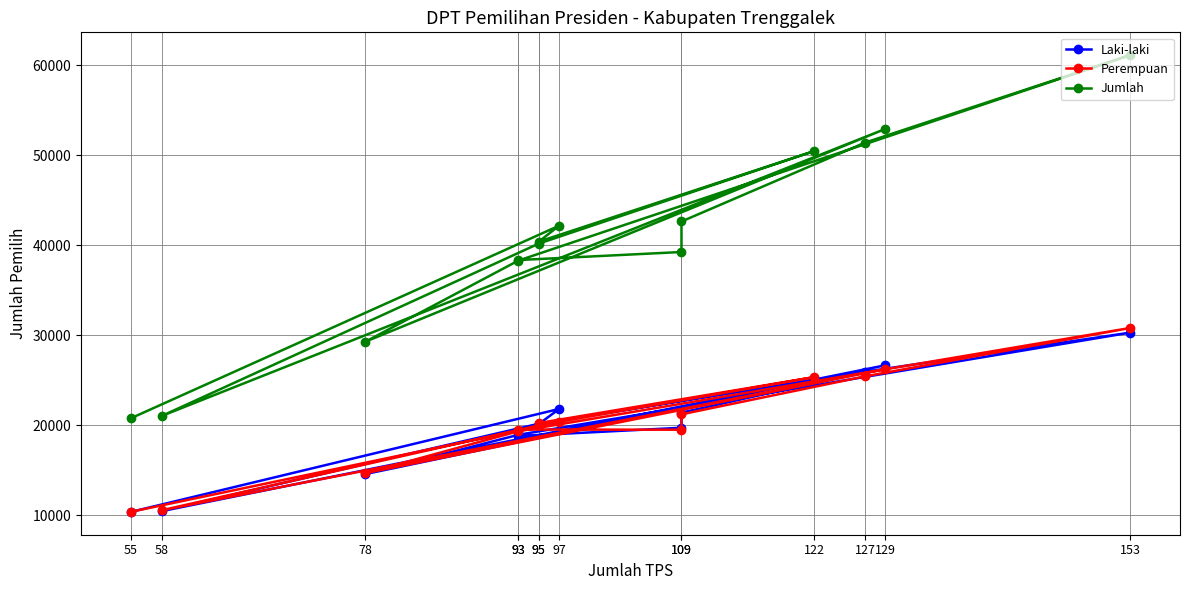

What are all the series names shown in the legend?

Laki-laki, Perempuan, Jumlah